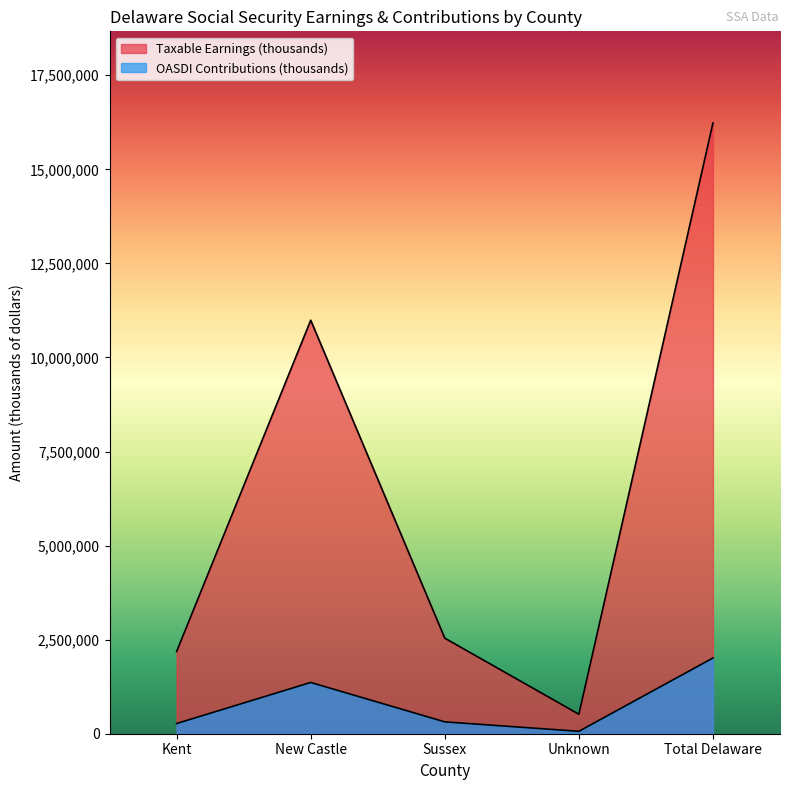

What is the sum of the OASDI Contributions (thousands) values at Total Delaware and New Castle?

3375617